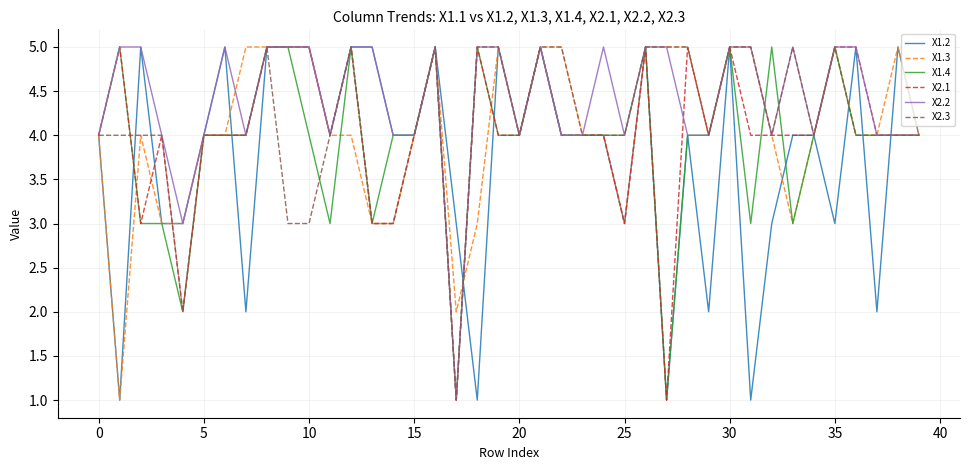

Which series has the largest total across all categories?

X2.2